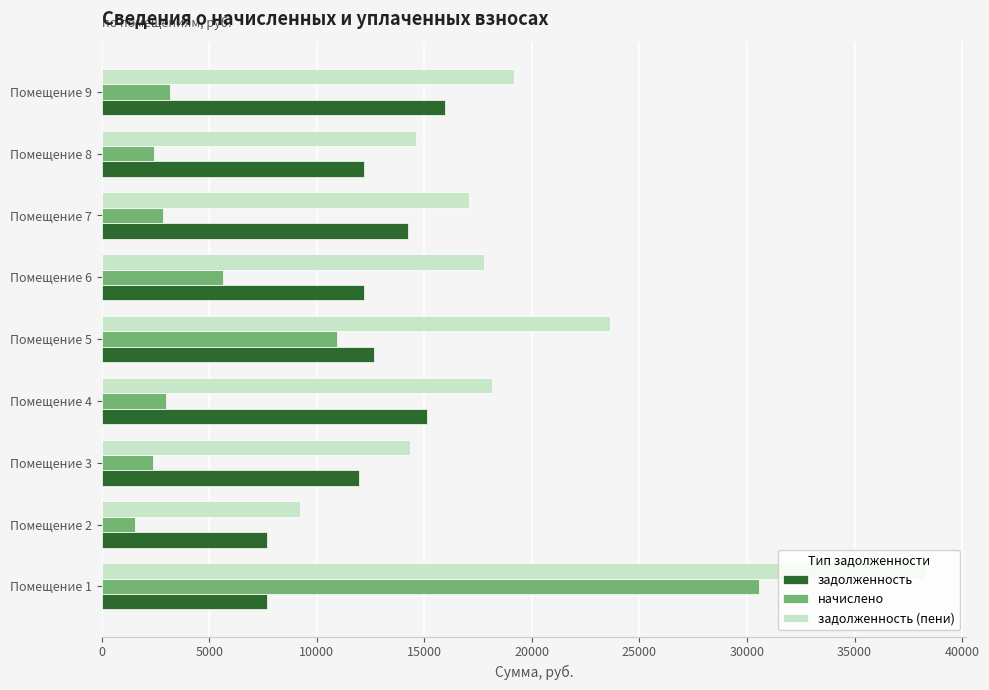

List the series in order of their peak value, highest first.

задолженность (пени), начислено, задолженность